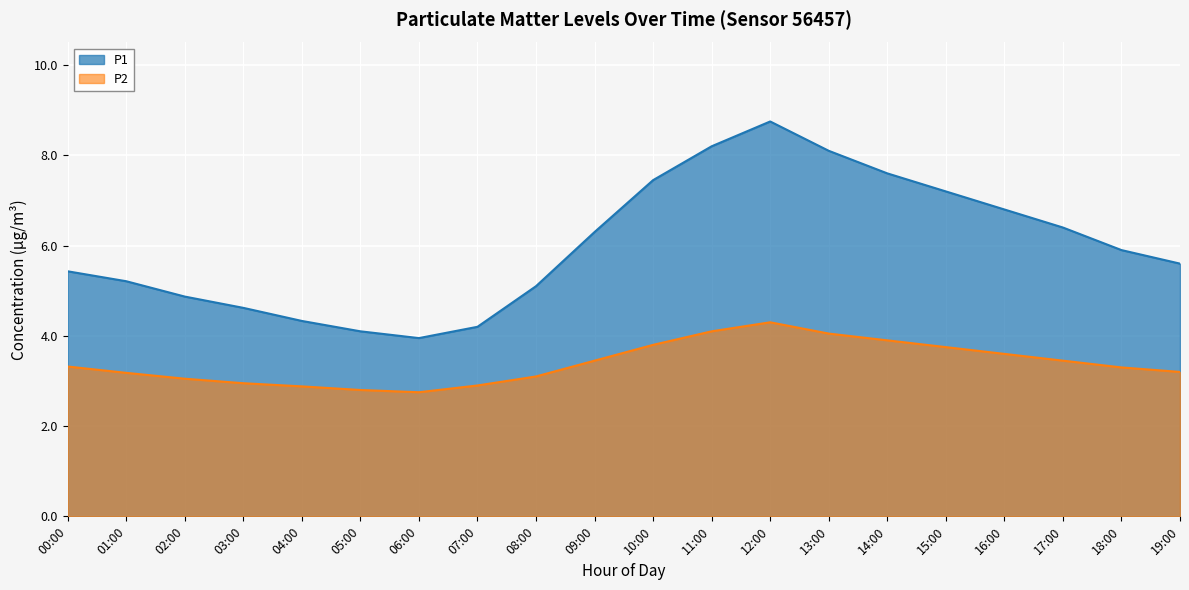

Where is the first local minimum for P2?

06:00